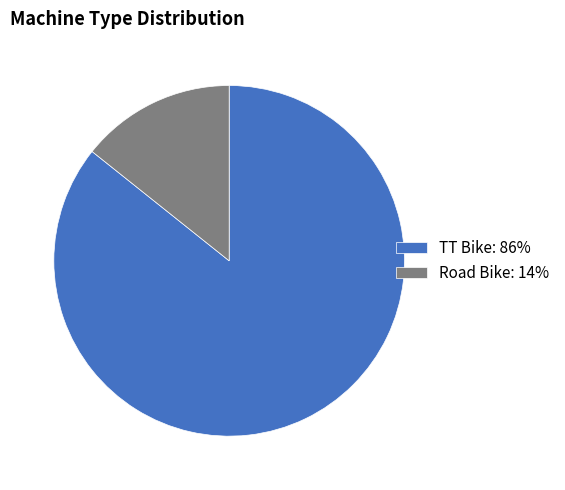

Is the sum of TT Bike: 86% and Road Bike: 14% greater than half?

Yes